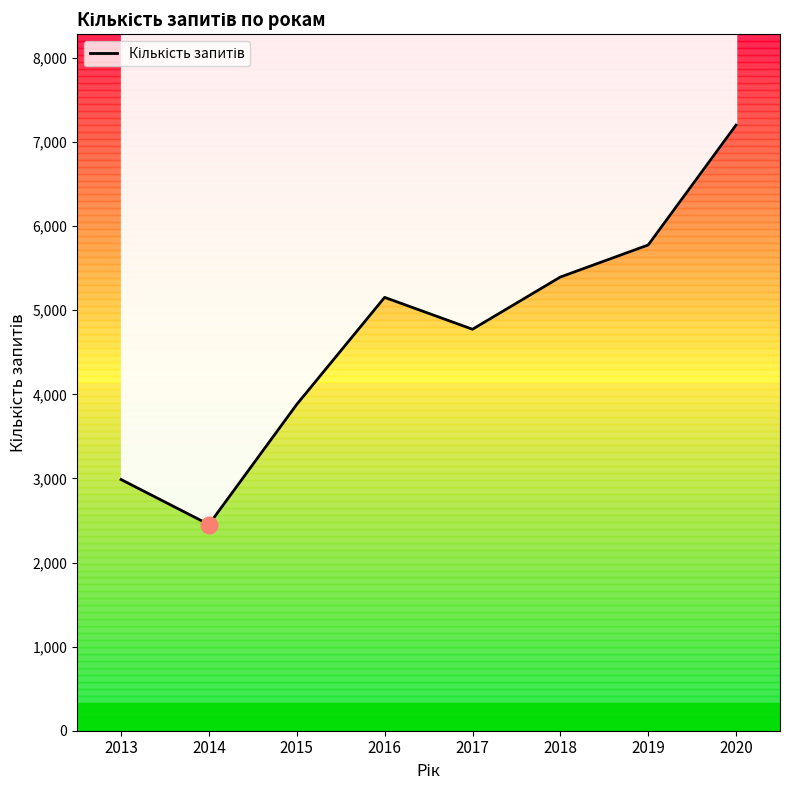

Reading left to right, what are all the values shown in this chart?

2987	2452	3881	5153	4774	5395	5776	7202